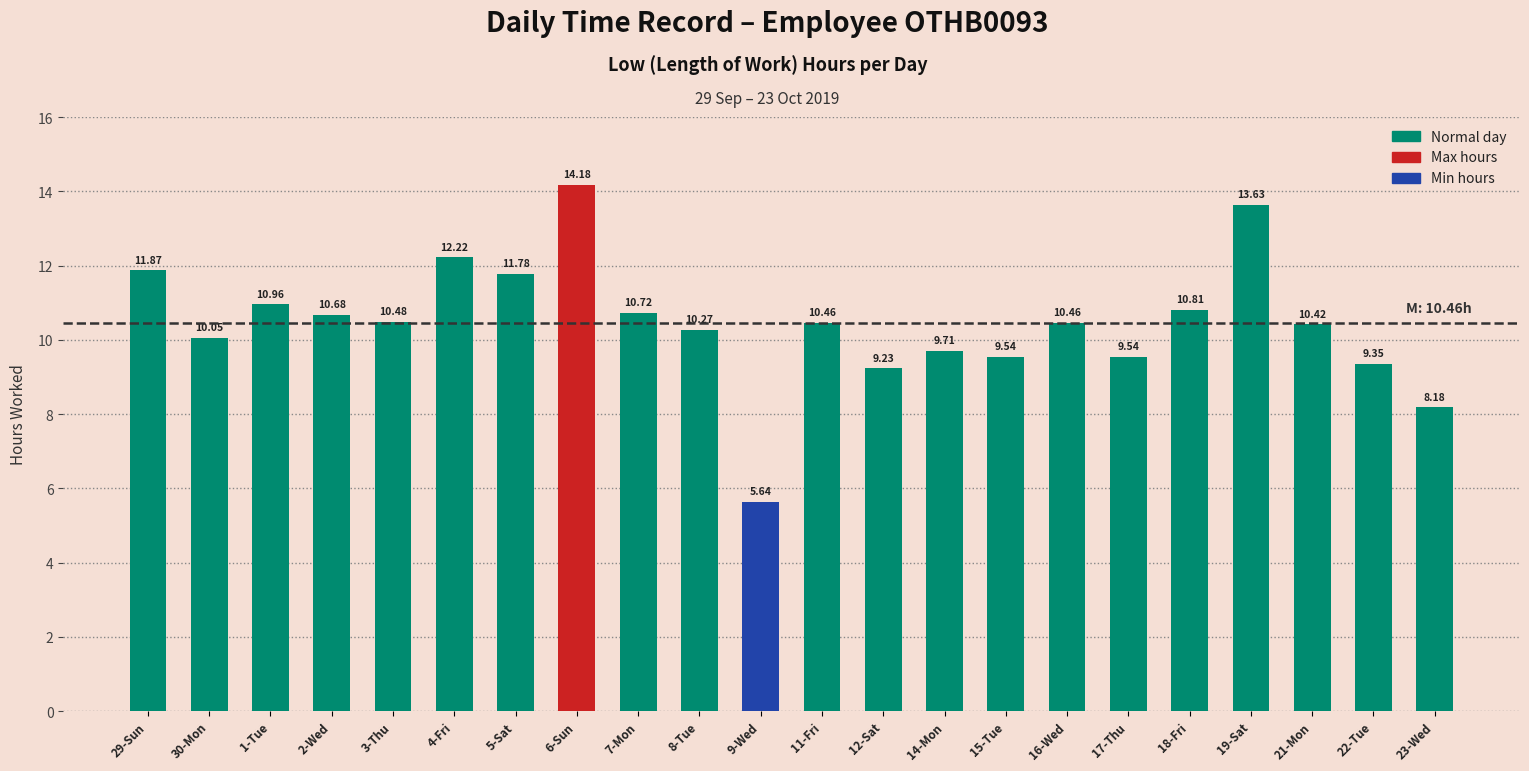

What is the change in value from 30-Mon to 15-Tue?

-0.5